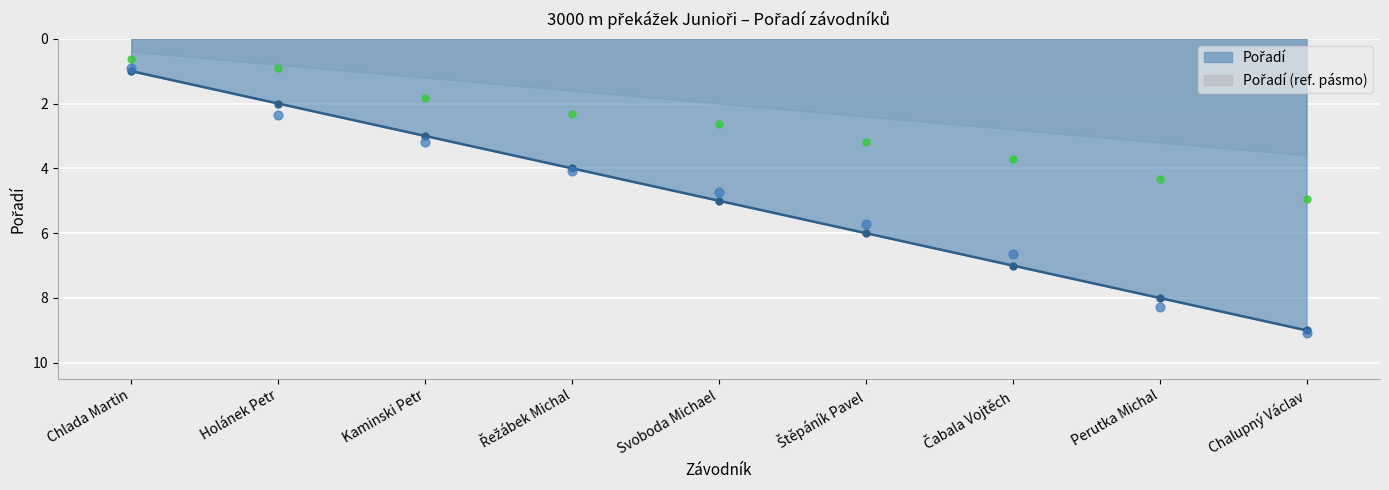

Approximately how many times larger is the value at Chalupný Václav compared to Kaminski Petr?

3.0